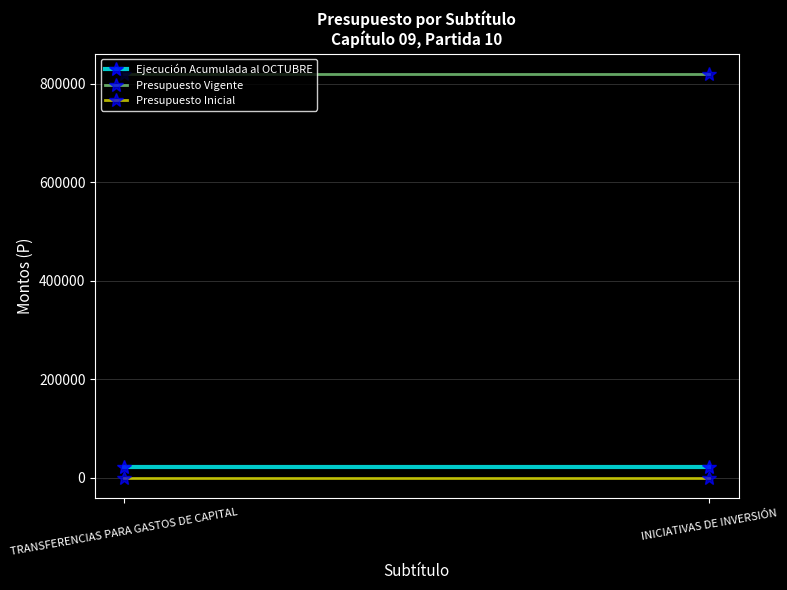

How many distinct data groups are displayed?

3